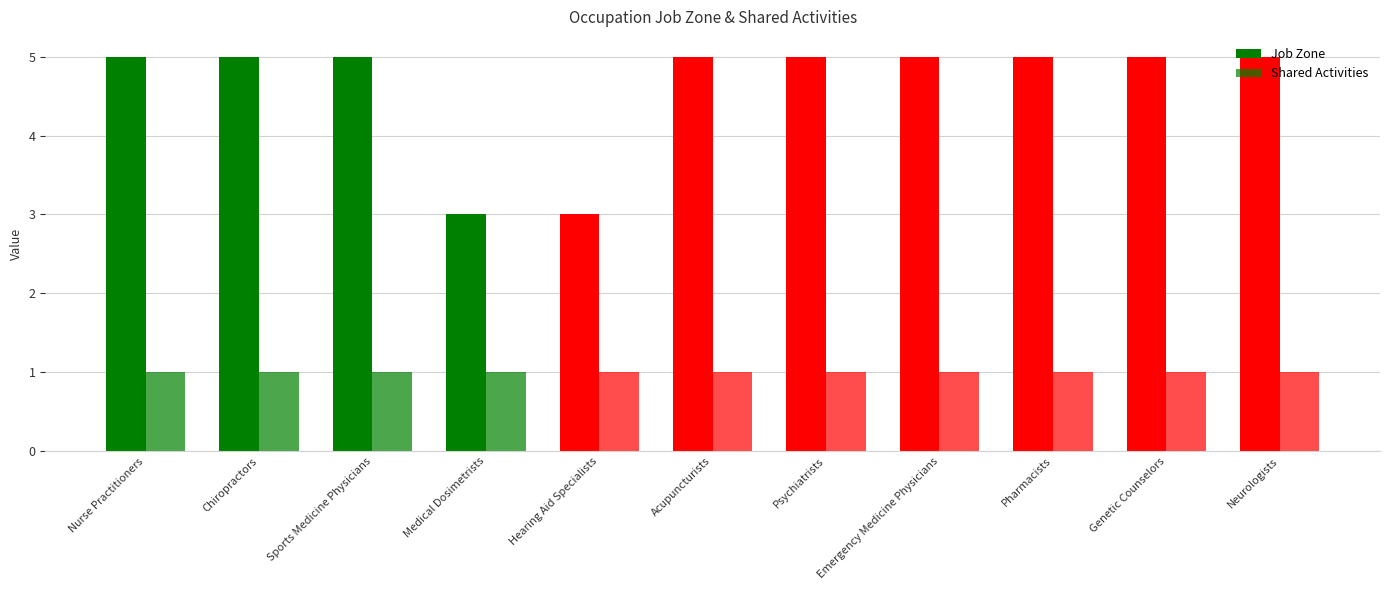

Are the bars horizontal?

No